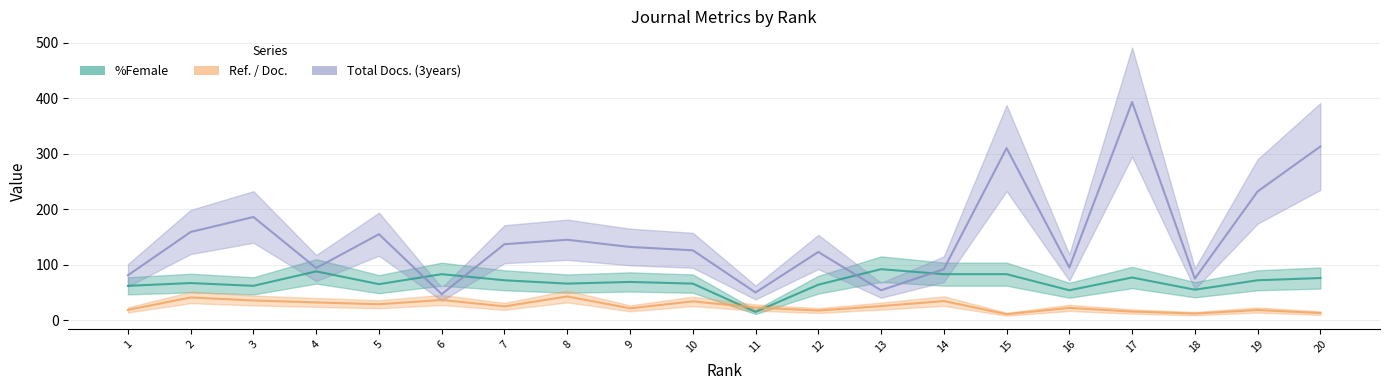

At how many categories does at least one series exceed 116?

12